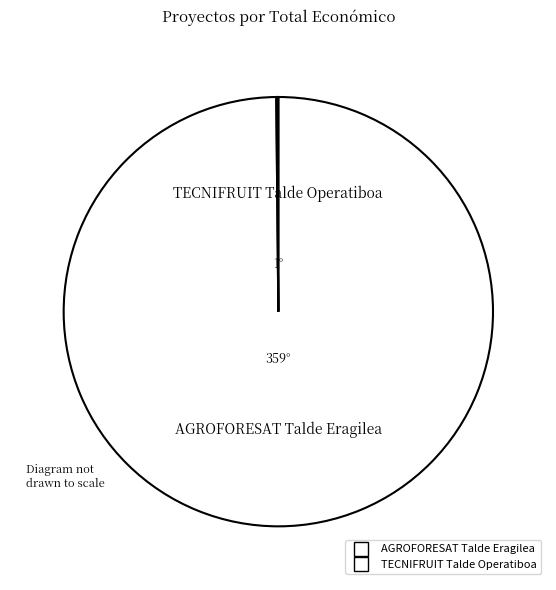

Is there a majority slice in this chart?

Yes